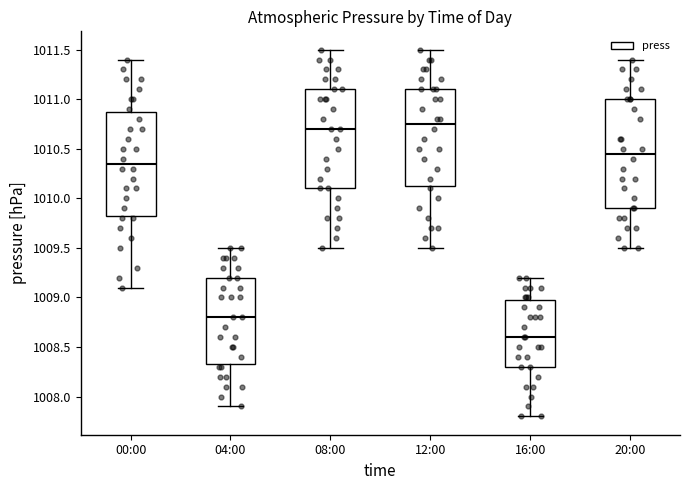

Where is the lower edge of the box for 12:00 on the y-axis? The values are not printed on the chart, so give them approximately, as read against the axis.

1010.15